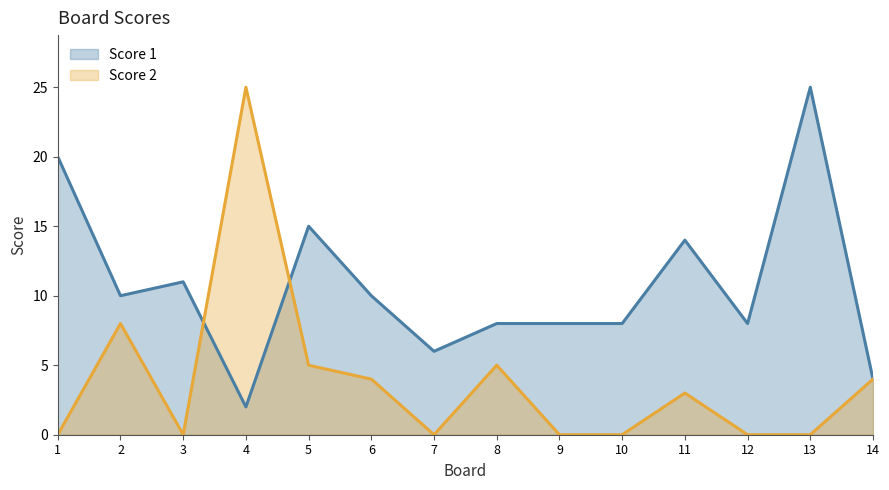

True or false: Score 1 has a value of 4 at 12.

False